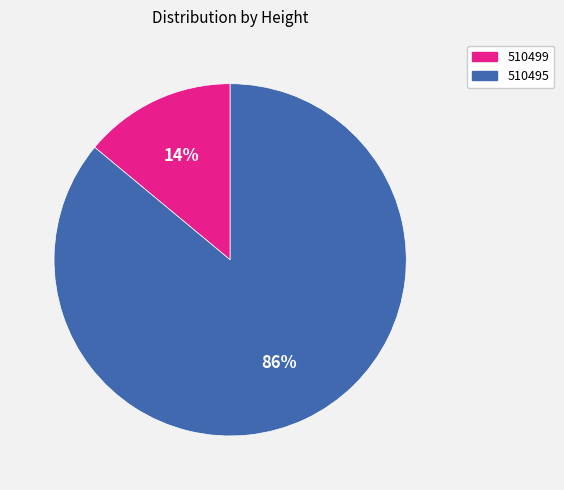

To the nearest percent, what is the average slice percentage?

50%